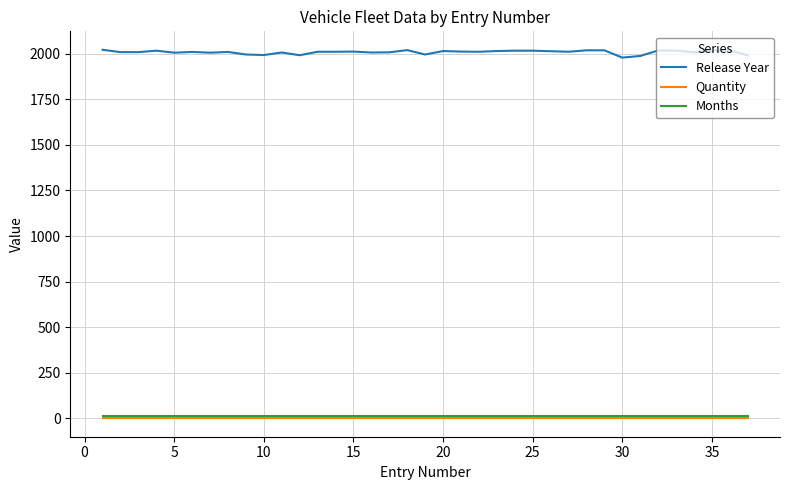

Which series has the largest total across all categories?

Release Year